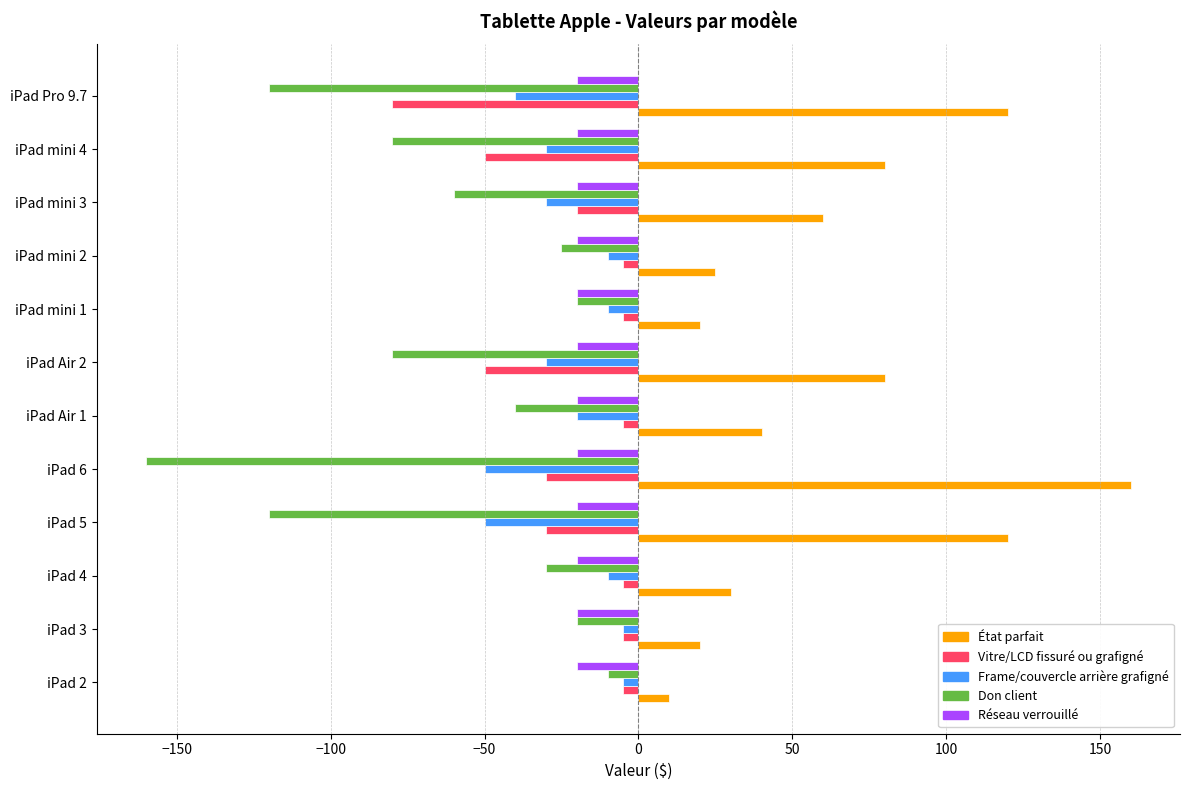

What is the difference between the highest and lowest values at iPad 5?

240